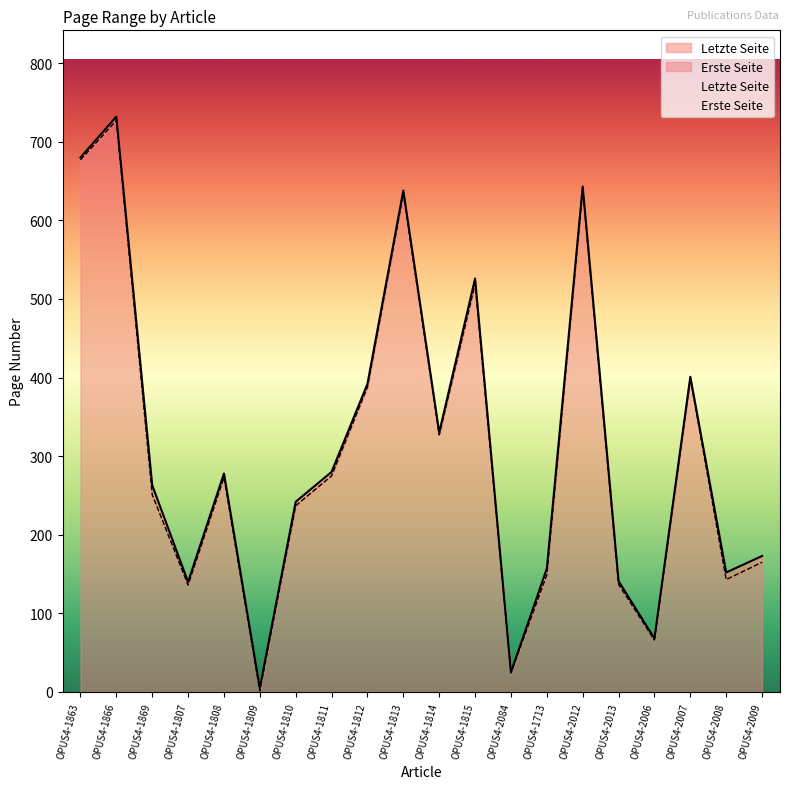

What value does the Erste Seite series have at OPUS4-1809?

1